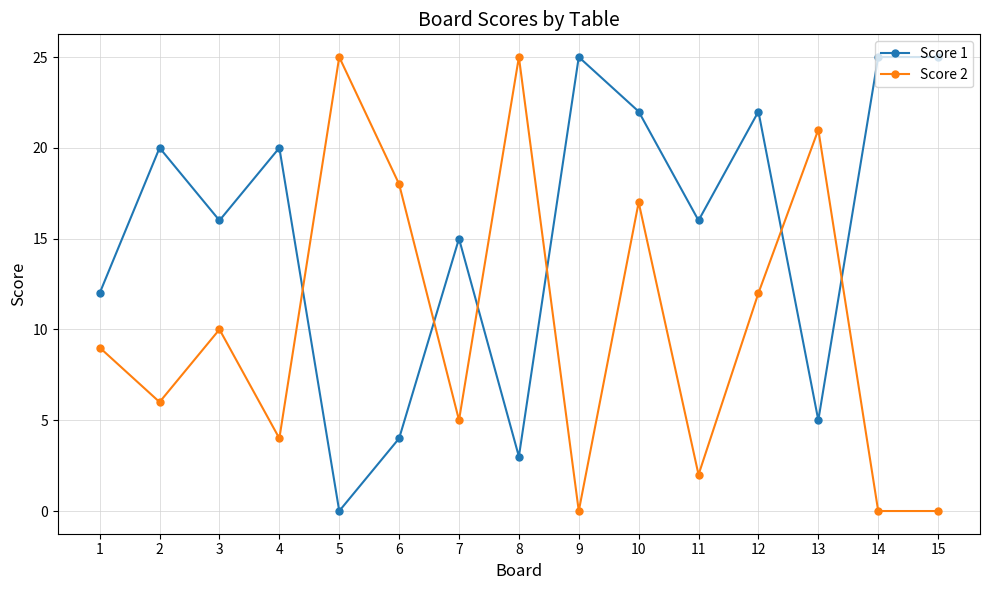

Reading left to right, what are all the values shown in this chart?

Score 1: 1=12	2=20	3=16	4=20	5=0	6=4	7=15	8=3	9=25	10=22	11=16	12=22	13=5	14=25	15=25
Score 2: 1=9	2=6	3=10	4=4	5=25	6=18	7=5	8=25	9=0	10=17	11=2	12=12	13=21	14=0	15=0